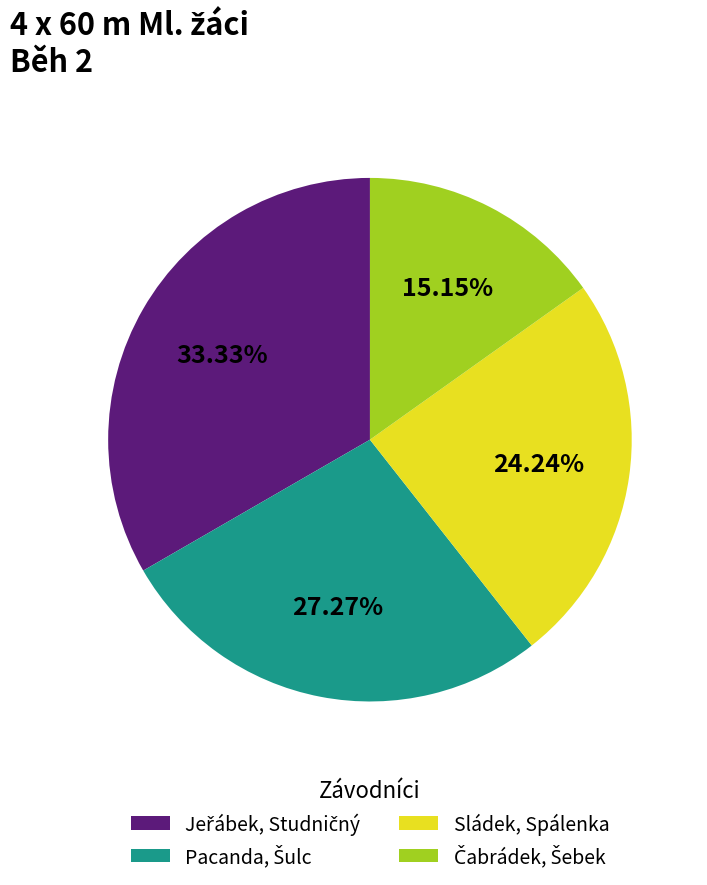

Is there any slice that represents more than half of the pie?

No